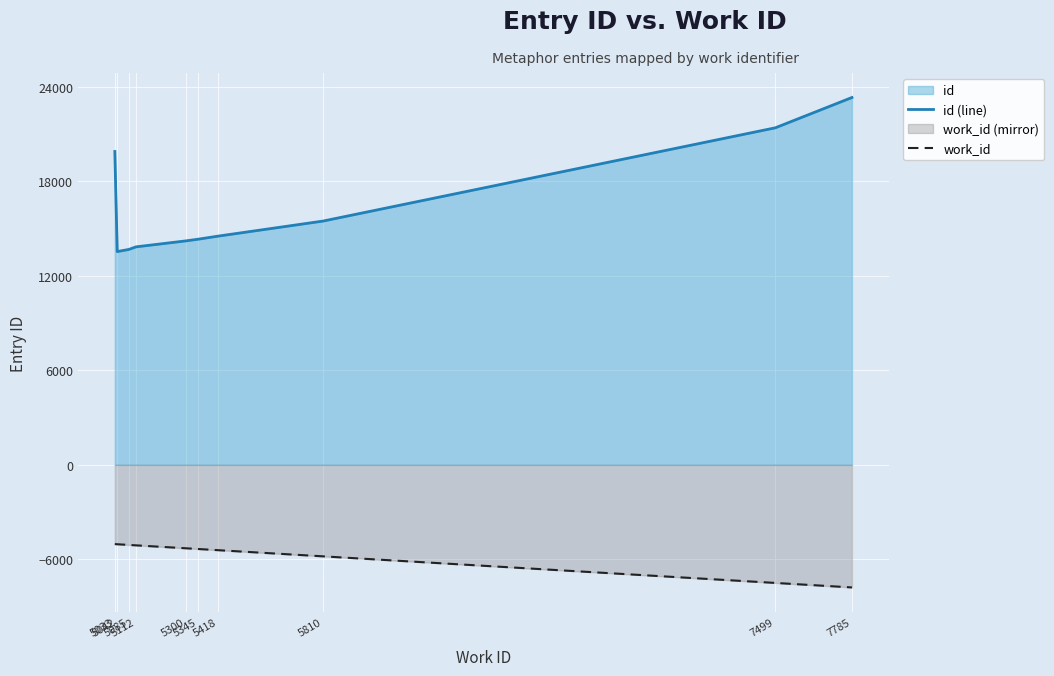

How many data points in work_id are less than -5300?

5